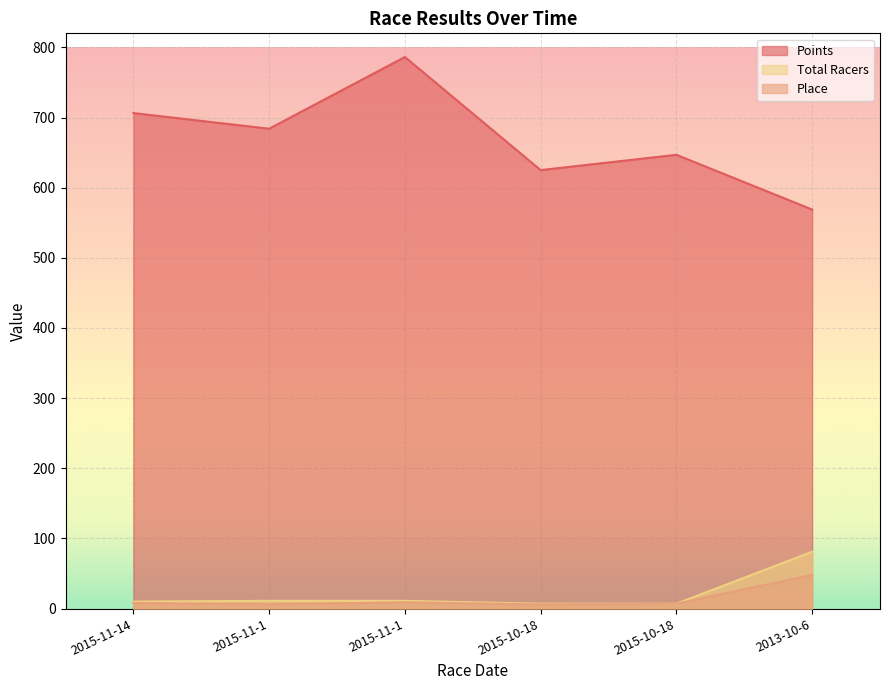

Which category has the highest value across all series?

2015-11-1